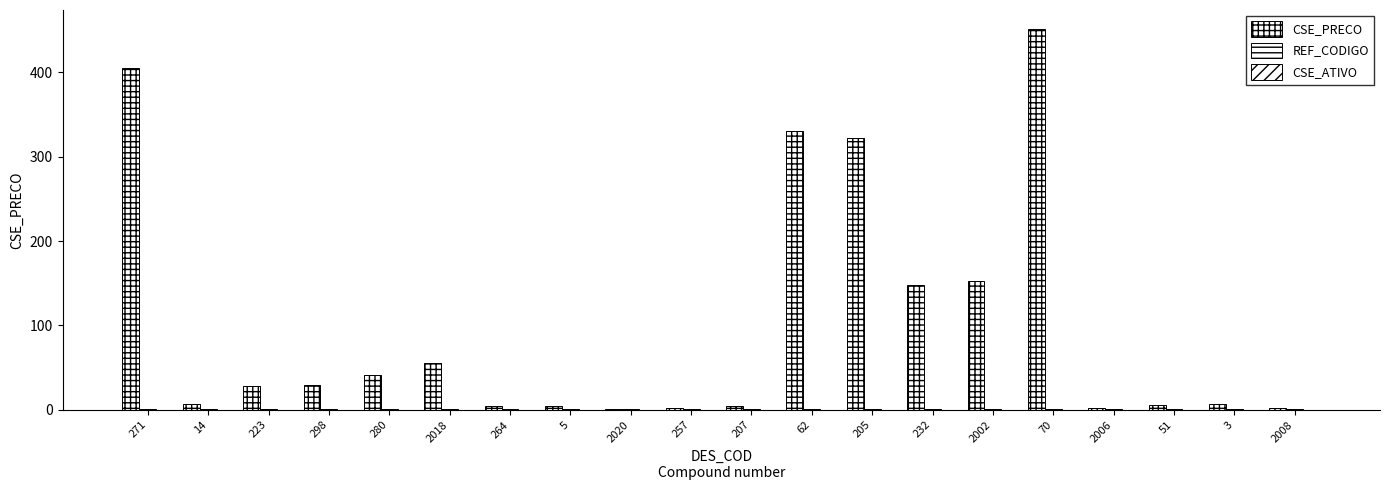

How many data points does each series have?

20